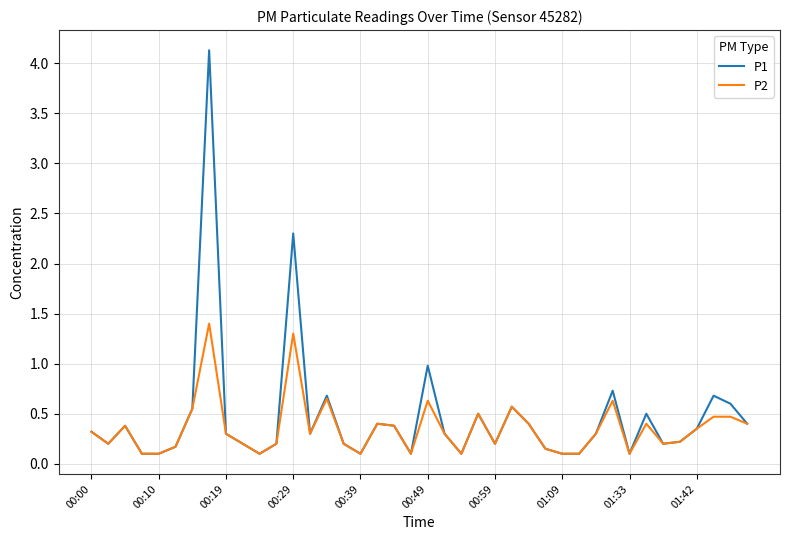

List the series in order of their peak value, highest first.

P1, P2